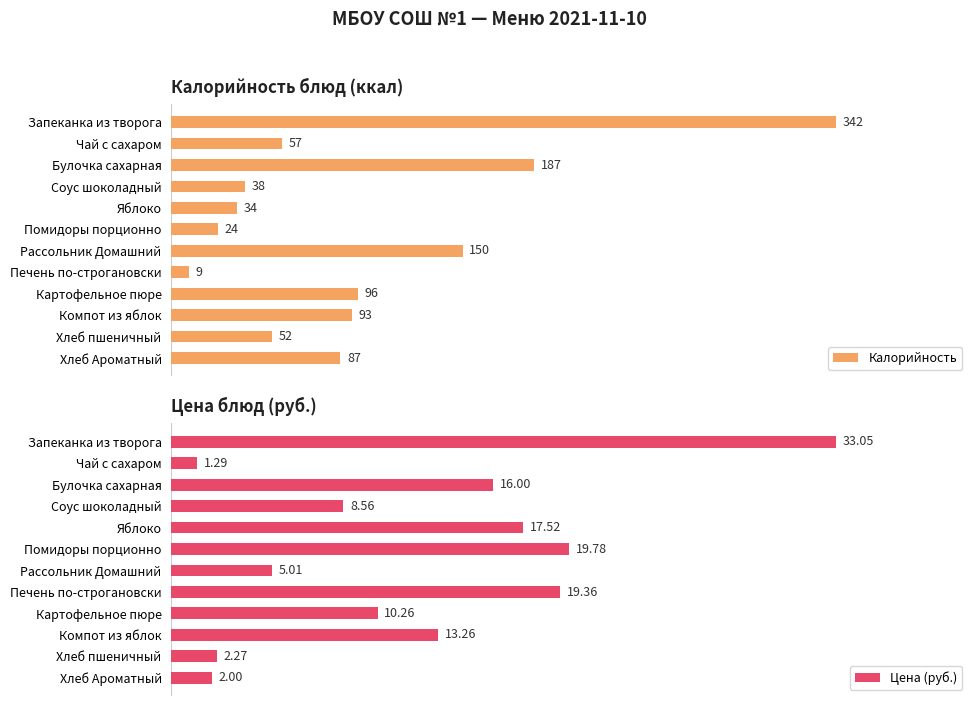

At how many categories does at least one series exceed 33?

10